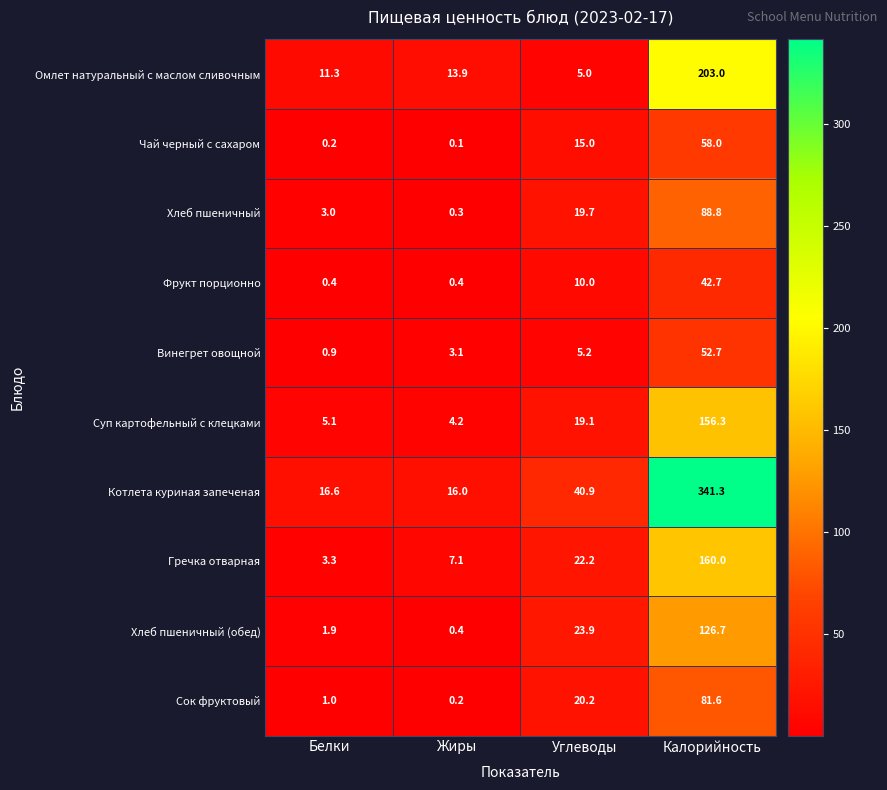

True or false: Гречка отварная has a value of 3.3 at Белки.

True